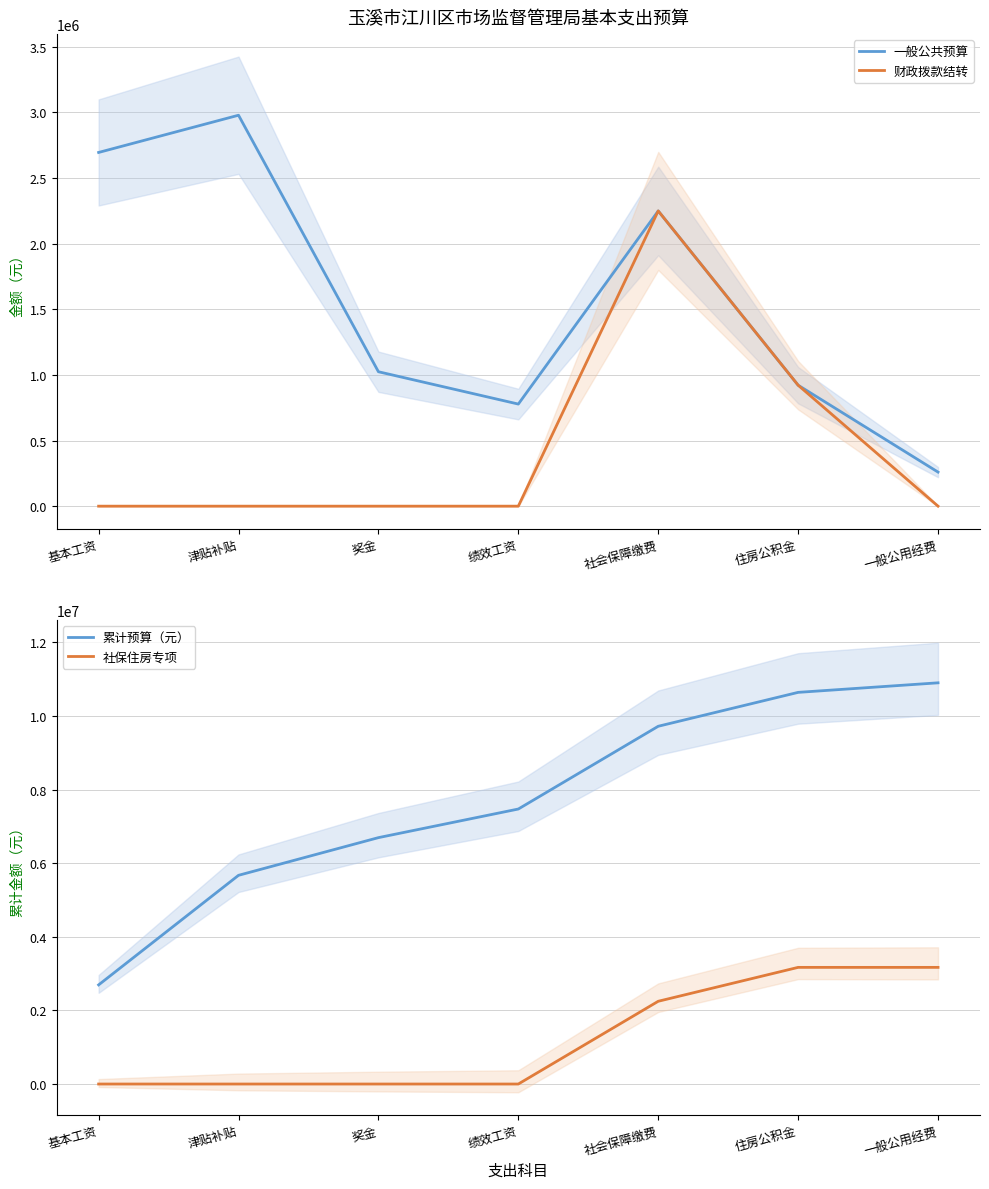

What is the average value of the 累计预算（元） series?

7684537.3